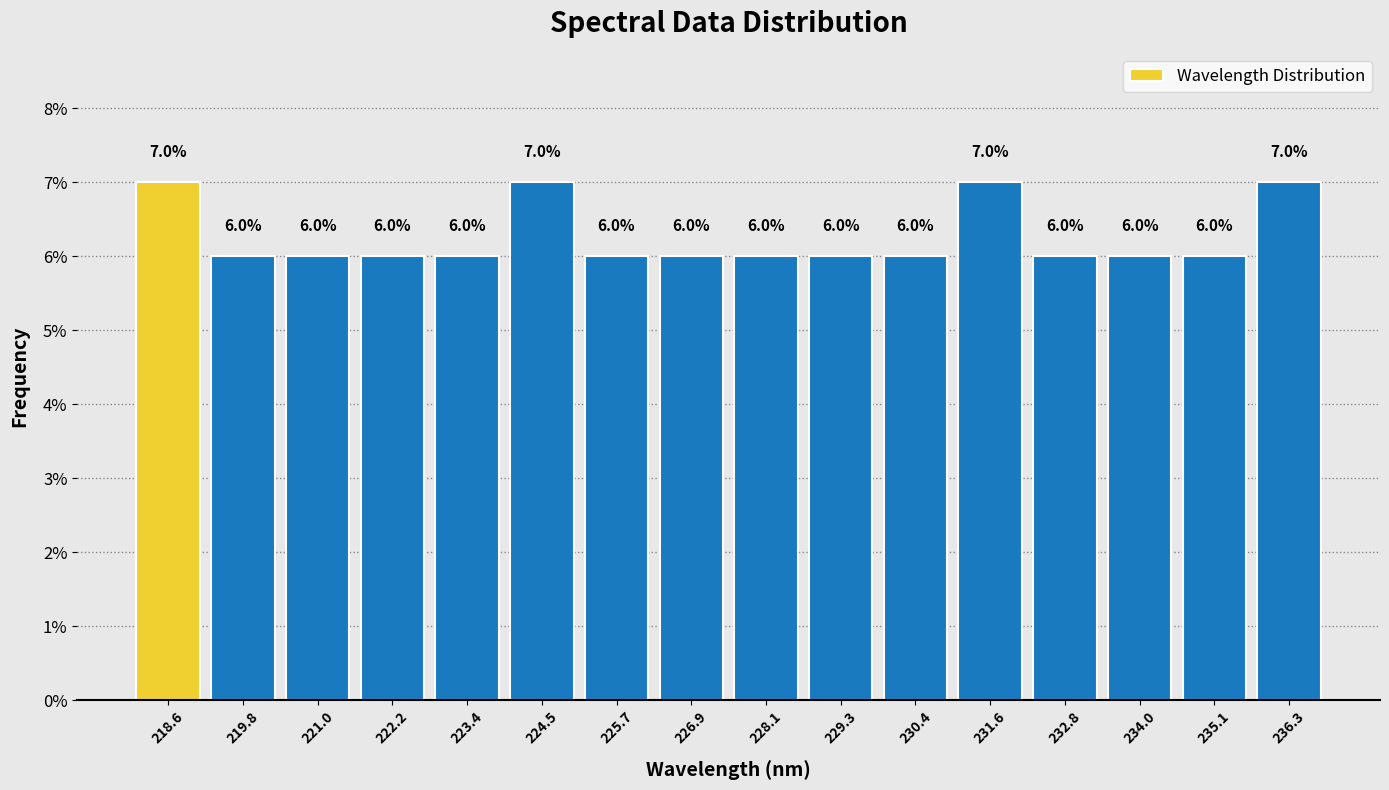

How tall is the bar that spans 226.4 to 227.4 on the x-axis? The bar edges are not printed on the chart, so give them approximately, as read against the axis.

6.0